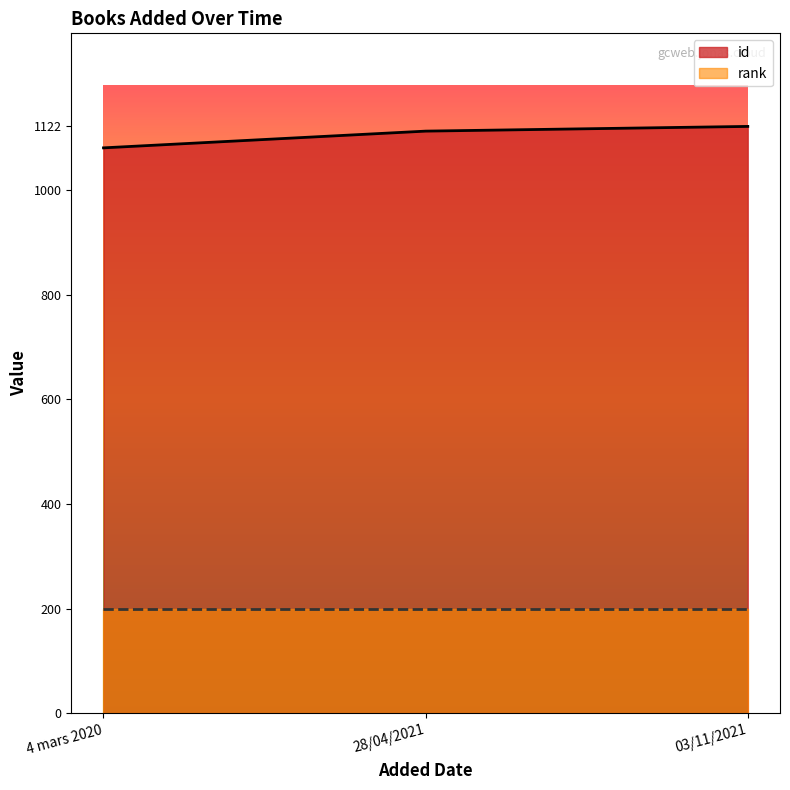

List the labels in order of value, largest first.

03/11/2021, 28/04/2021, 4 mars 2020